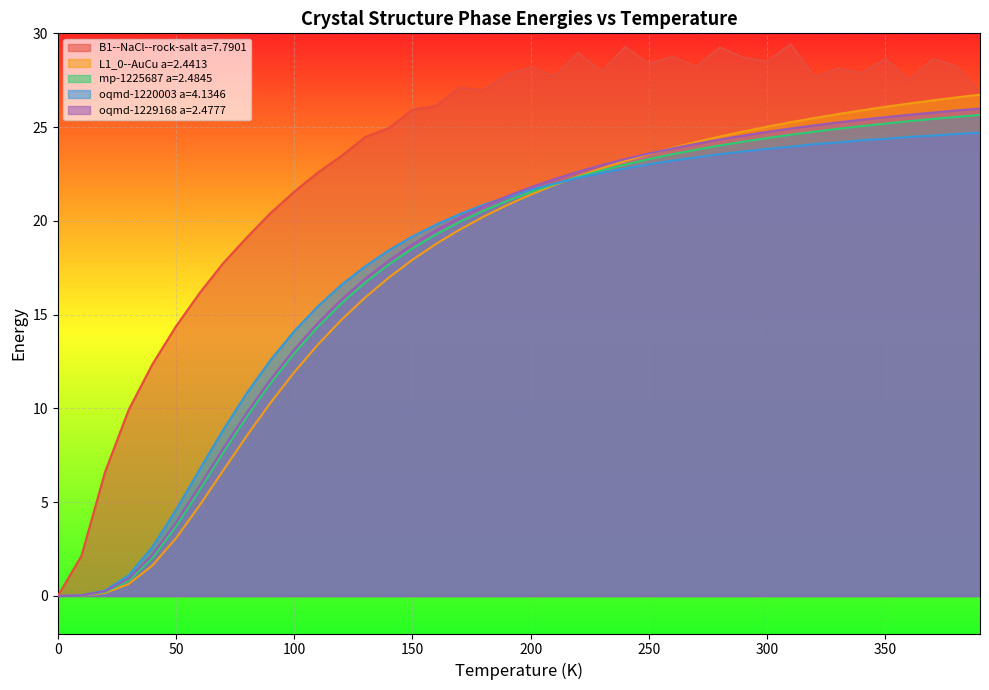

At which label is oqmd-1220003 a=4.1346 closest to 12?

90